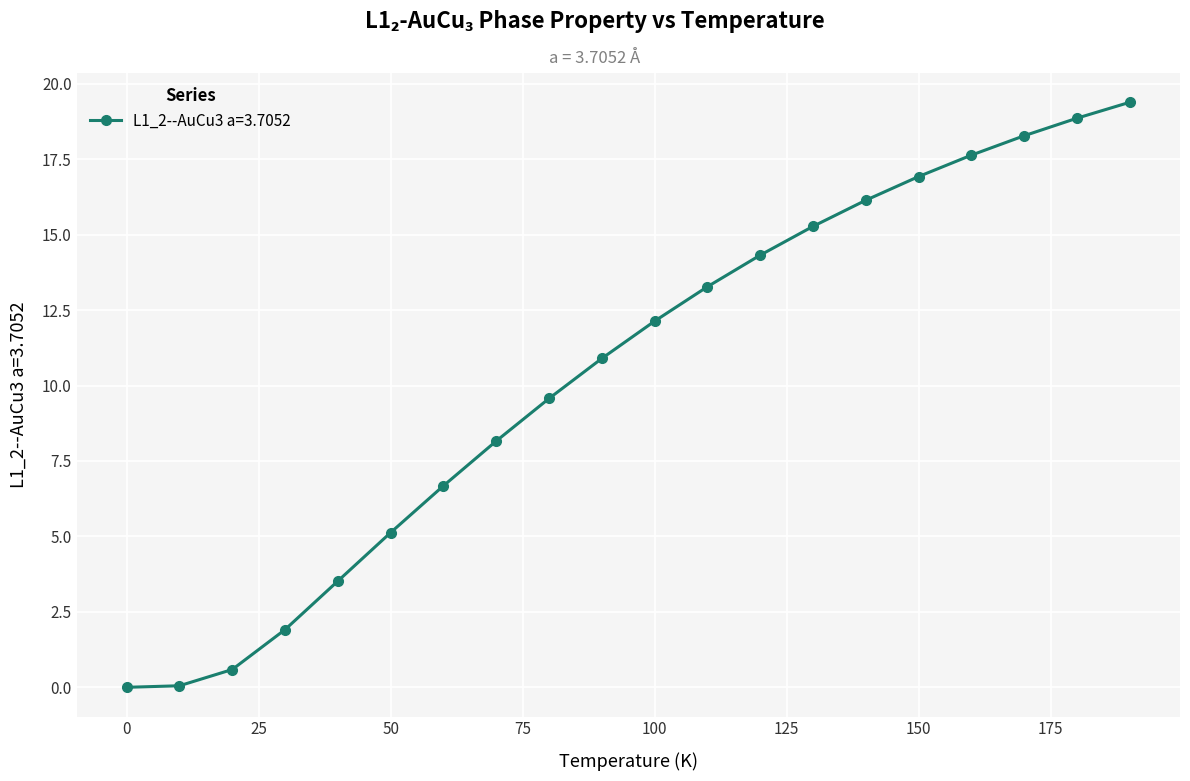

What is the greatest value displayed?

19.4